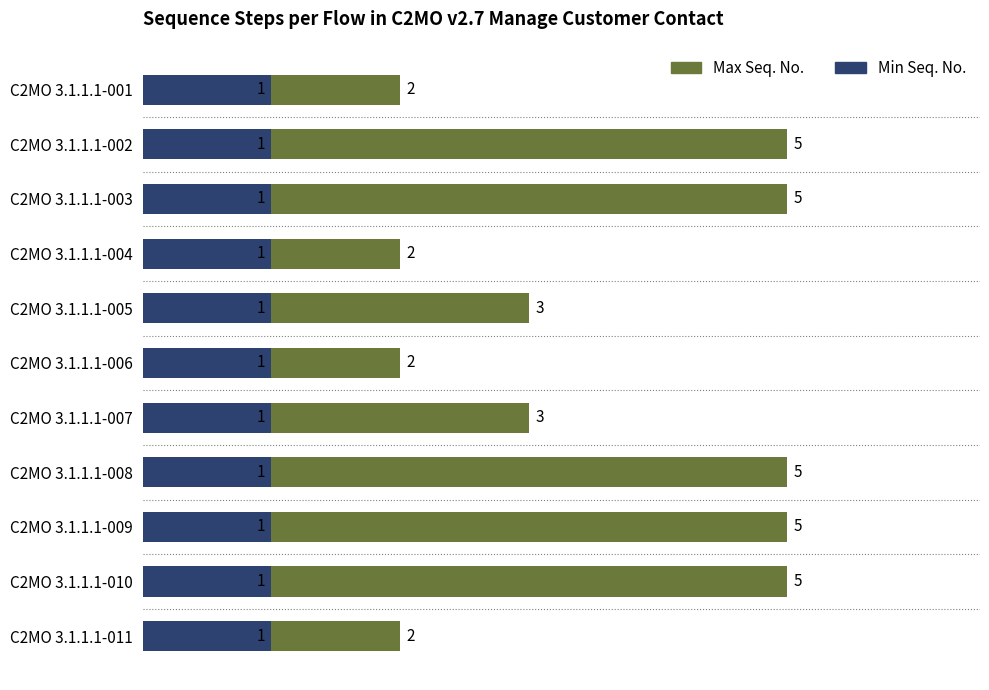

How many groups of bars are there?

11